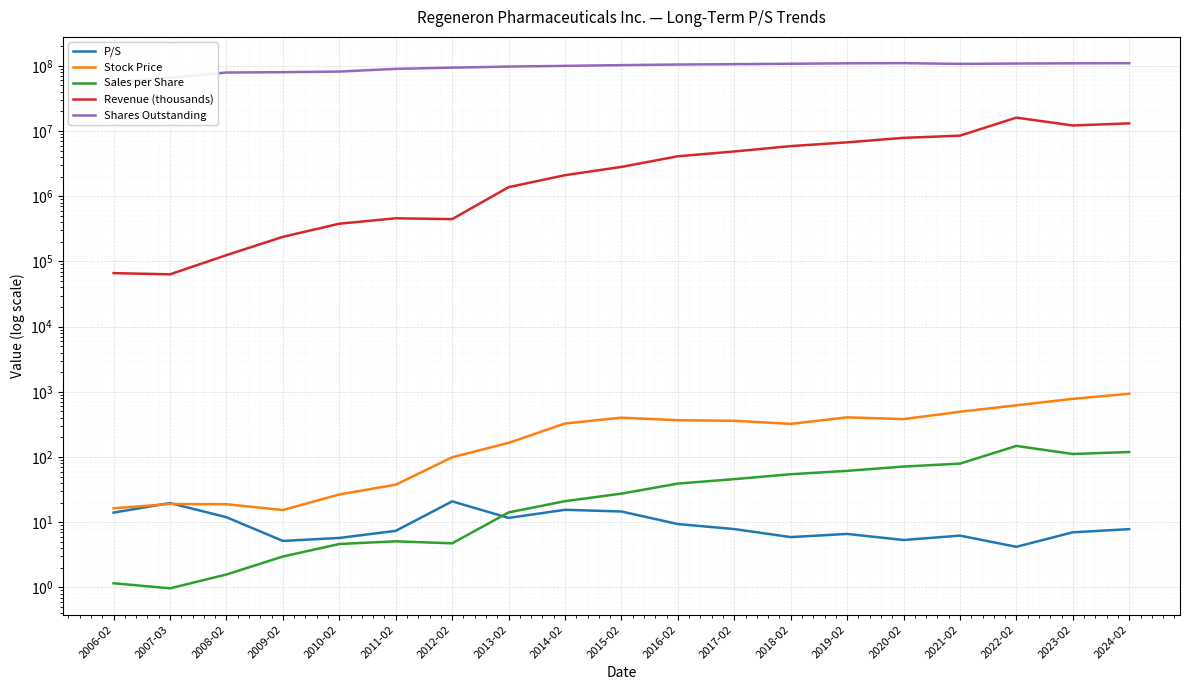

Is it true that Revenue (thousands) equals 192244.5 at 2008-02?

False